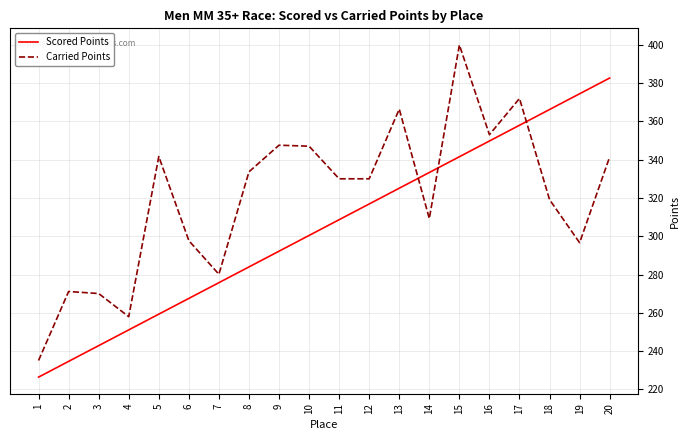

True or false: Carried Points has a value of 353.0 at 16.

True